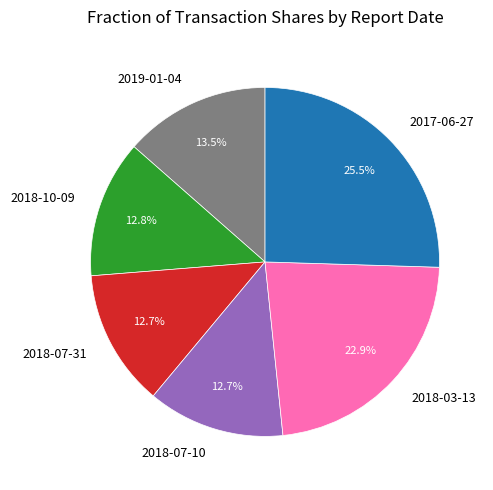

Which category has the biggest portion of the pie?

2017-06-27